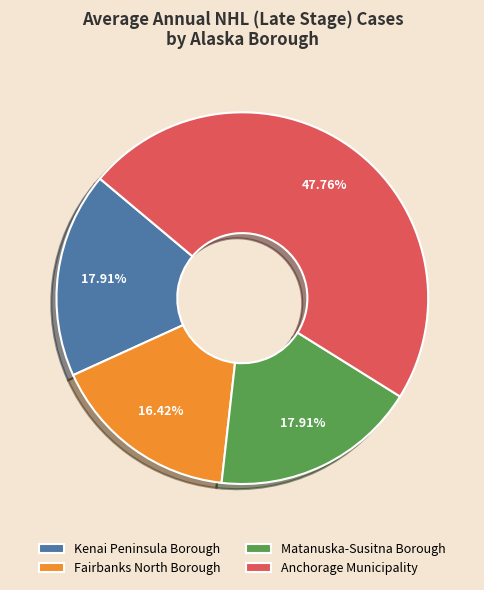

What percentage do Kenai Peninsula Borough and Fairbanks North Borough together represent?

34.3%